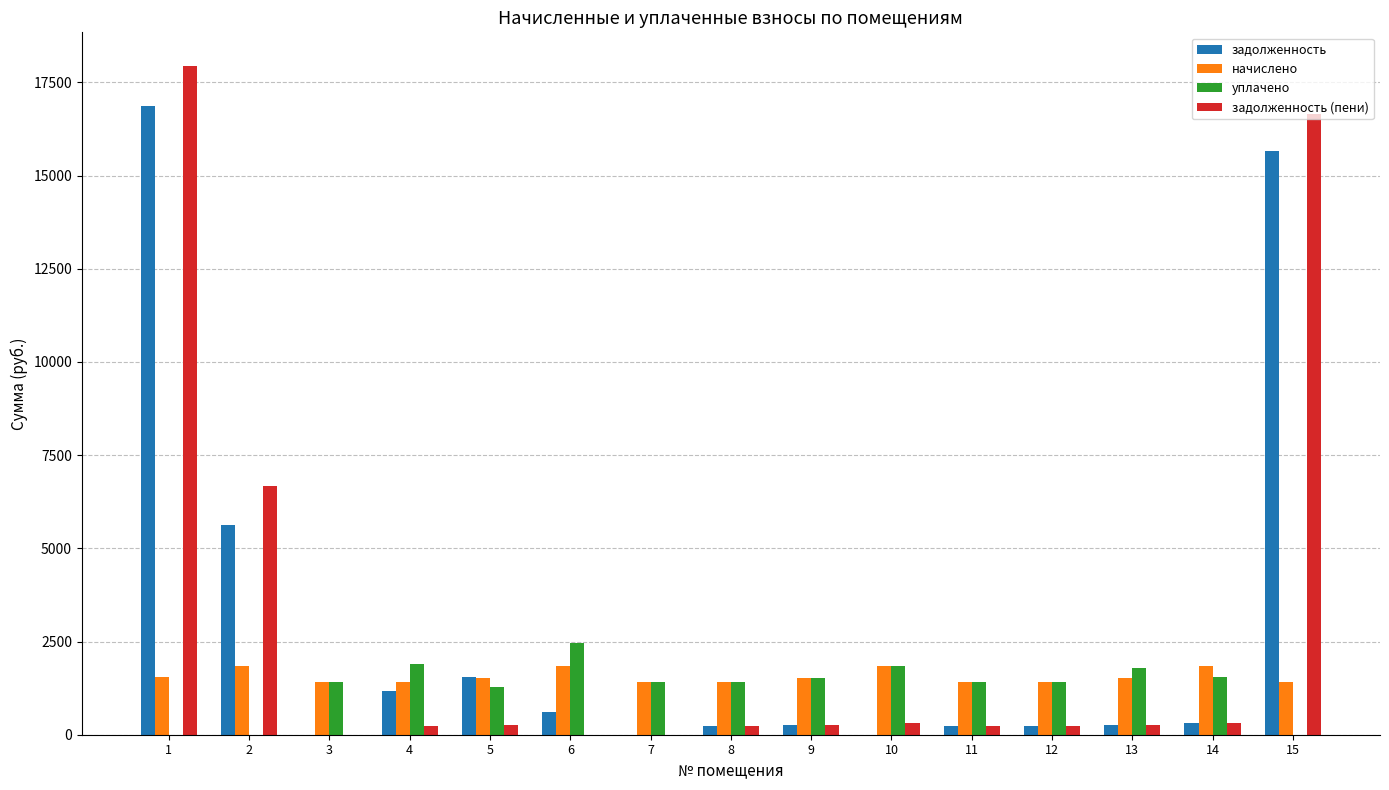

The уплачено series shows 2075.3 at 12. True or false?

False